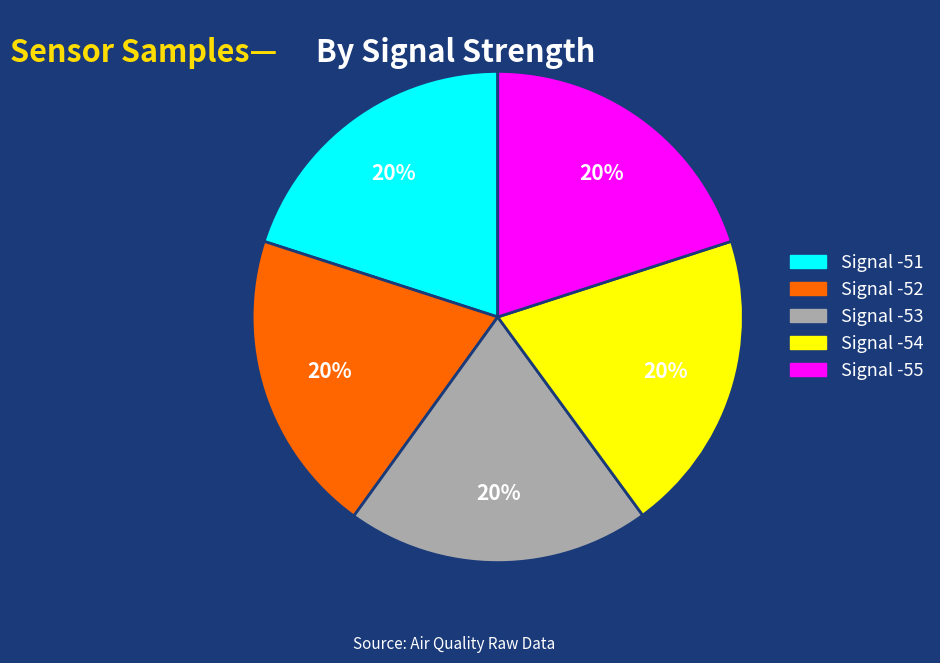

What is the ratio of the value at Signal -54 to the value at Signal -51?

1.0